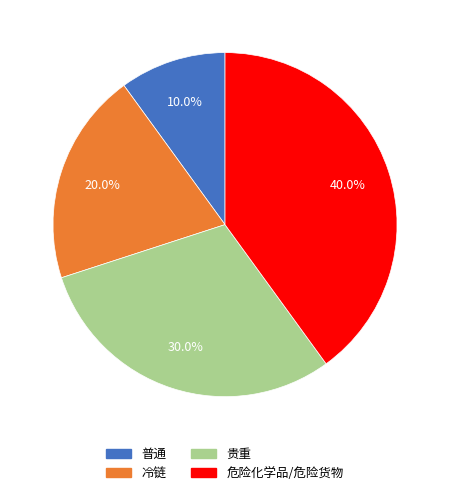

What percentage is the 普通 slice, to the nearest percent?

10%